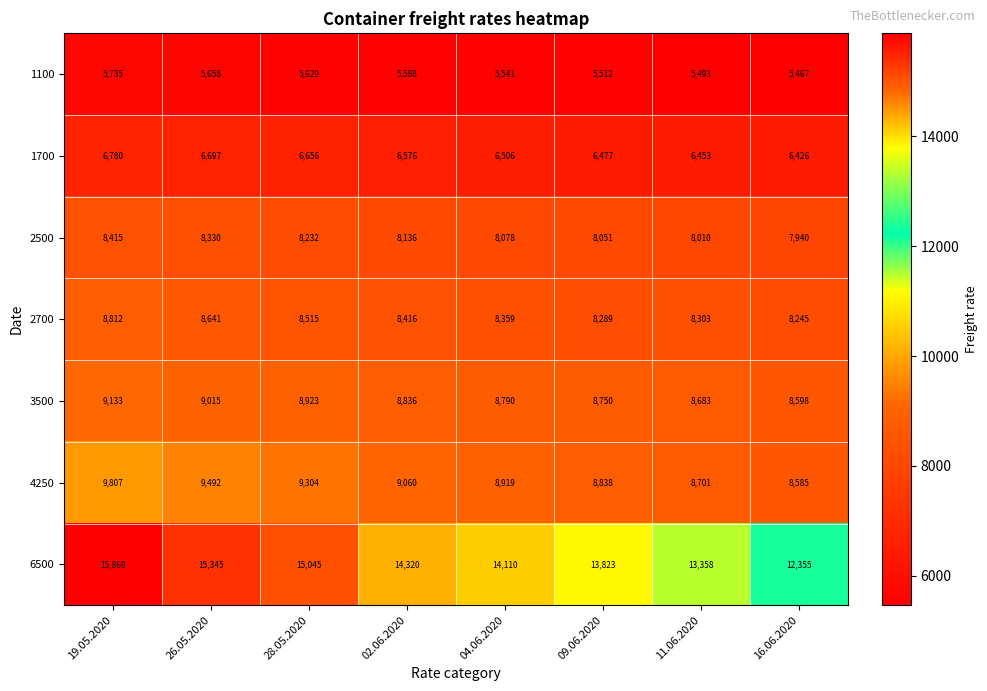

What is the minimum value shown in the chart?

5467